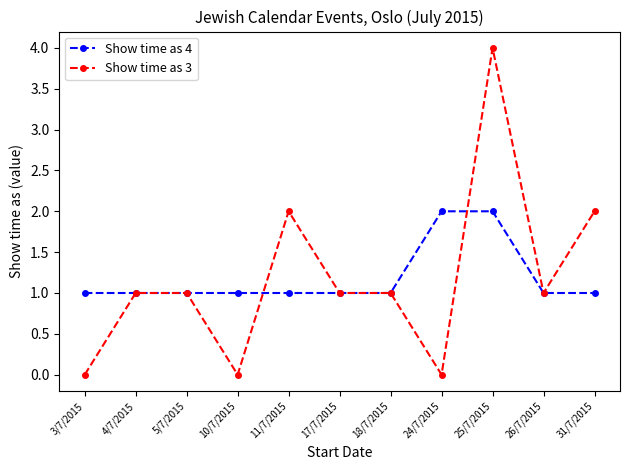

What is the total value across all series at 25/7/2015?

6